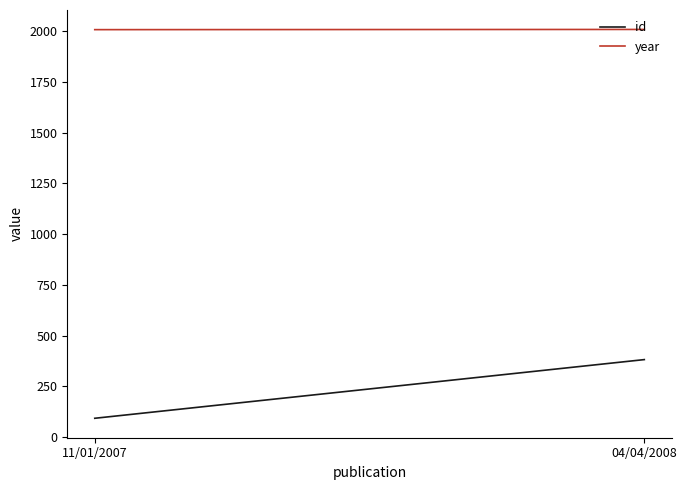

Which label corresponds to the largest value in the chart?

04/04/2008